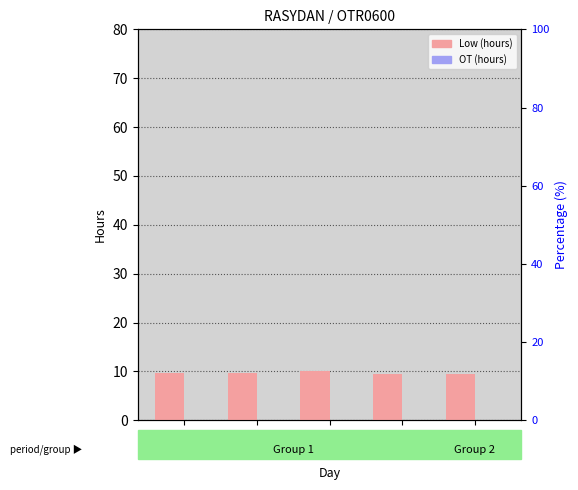

What are all the series names shown in the legend?

Low (hours), OT (hours)